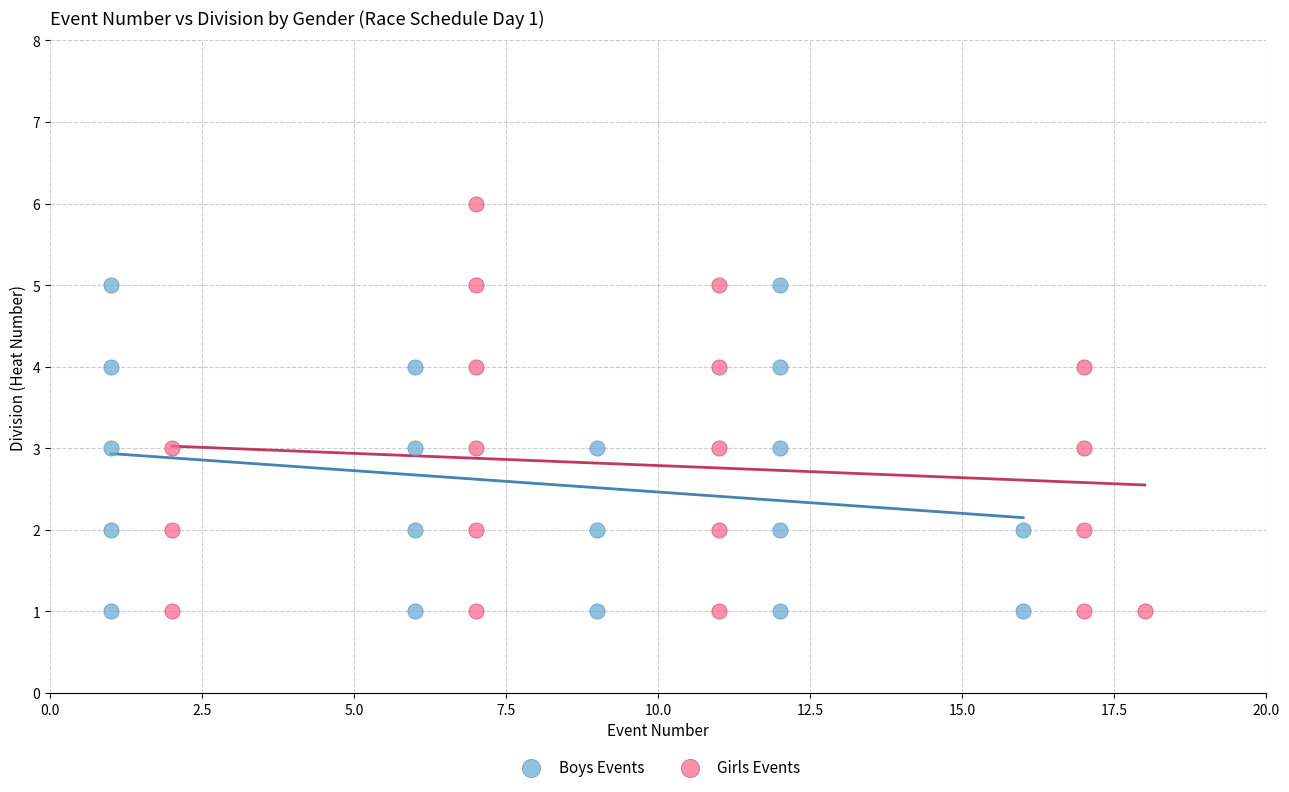

Which series has the largest Y range (max minus min)?

Girls Events